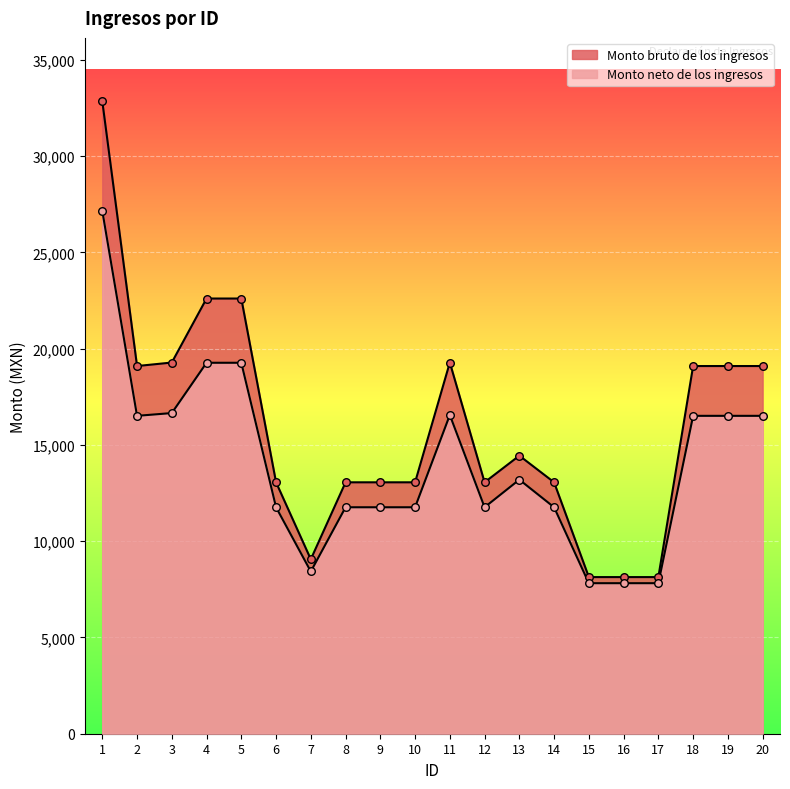

Which series has the largest total across all categories?

Monto bruto de los ingresos